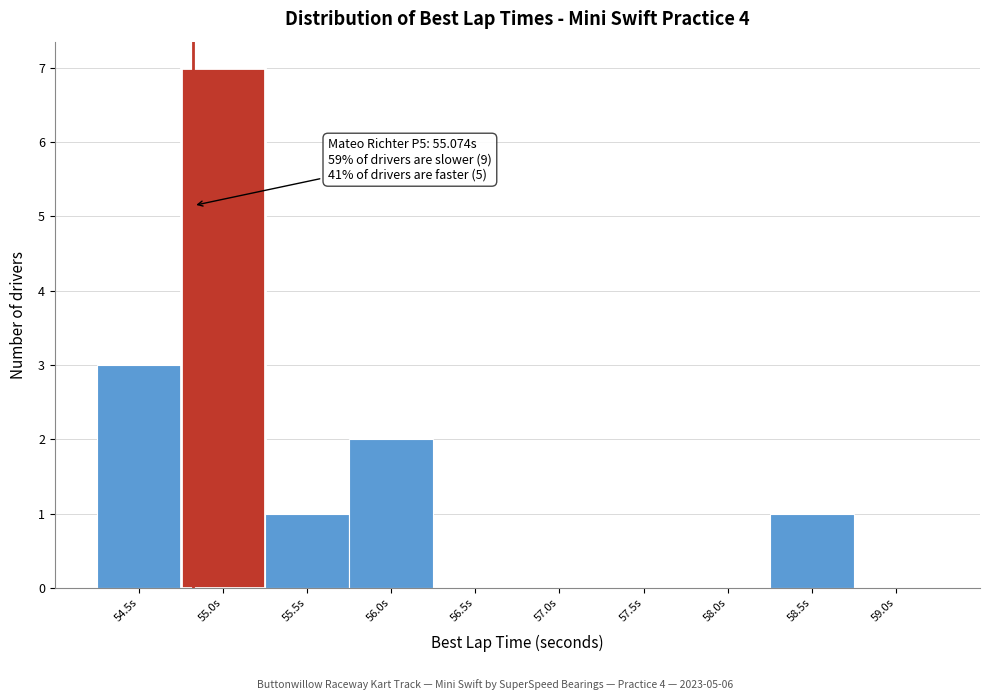

Reading left to right, transcribe all the data shown in this chart.

54.5s=3	55.0s=7	55.5s=1	56.0s=2	56.5s=0	57.0s=0	57.5s=0	58.0s=0	58.5s=1	59.0s=0